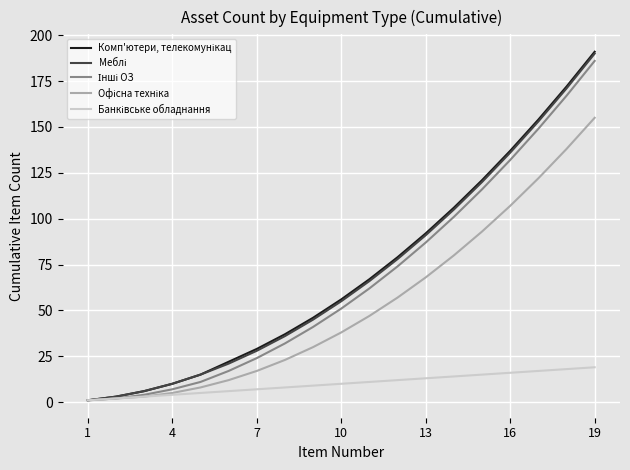

What is the greatest value displayed?

191